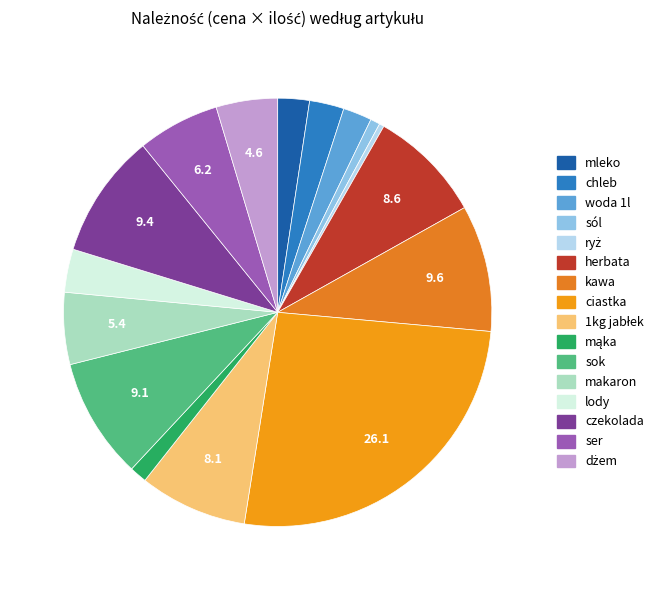

To the nearest percent, what portion does sól represent?

1%